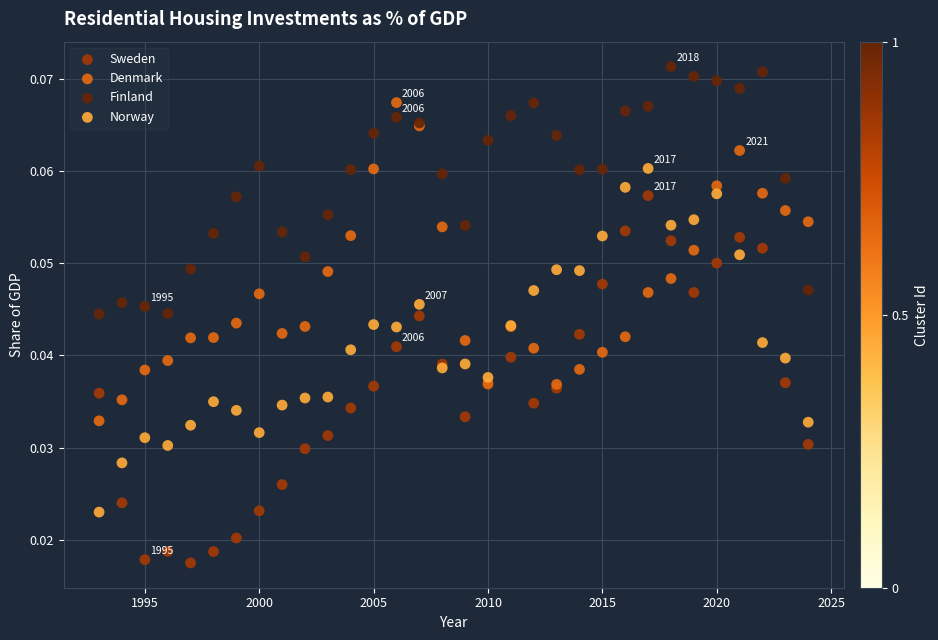

What are all the series names shown in the legend?

Sweden, Denmark, Finland, Norway